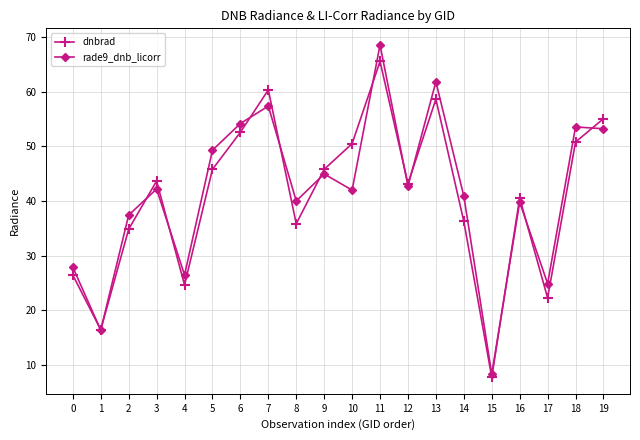

At 3, list the series in order from smallest to largest.

rade9_dnb_licorr, dnbrad